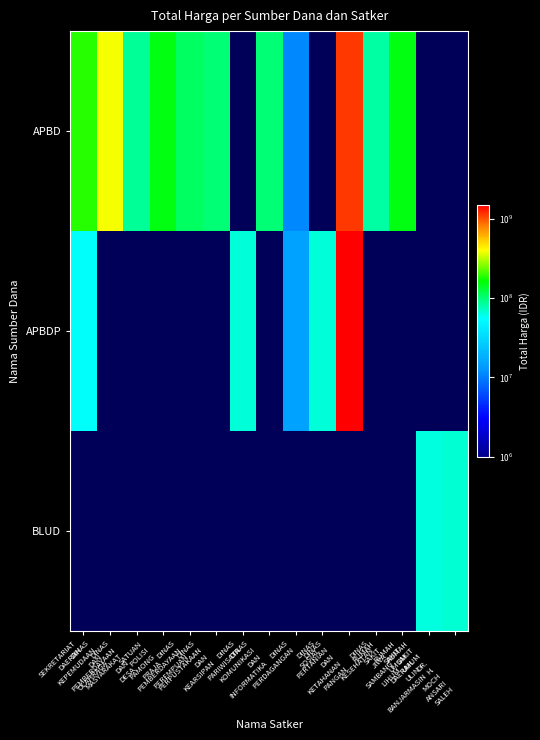

The value of APBD at DINAS KESEHATAN is 108474267.1. True or false?

False